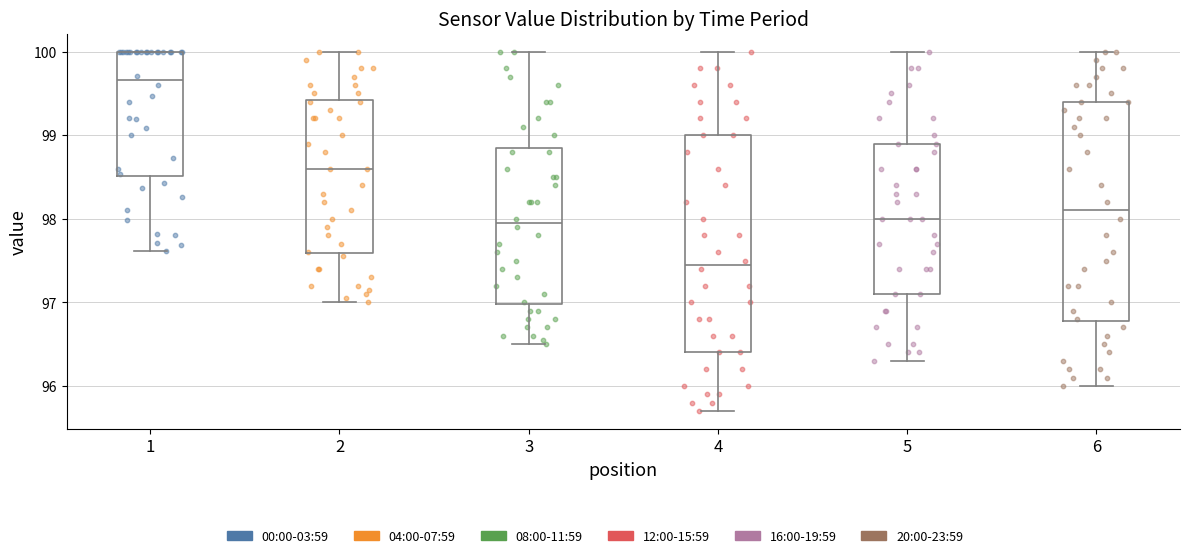

Reading left to right, read every box against the y-axis: the position of its median line, the range the box covers, and the ends of its whiskers. The values are not printed on the chart, so give them approximately, as read against the axis.

1: median 99.7, box 98.5 to 100.0, whiskers 97.6 to 100.0
2: median 98.6, box 97.6 to 99.4, whiskers 97.0 to 100.0
3: median 98.0, box 97.0 to 98.9, whiskers 96.5 to 100.0
4: median 97.5, box 96.4 to 99.0, whiskers 95.7 to 100.0
5: median 98.0, box 97.1 to 98.9, whiskers 96.3 to 100.0
6: median 98.1, box 96.8 to 99.4, whiskers 96.0 to 100.0